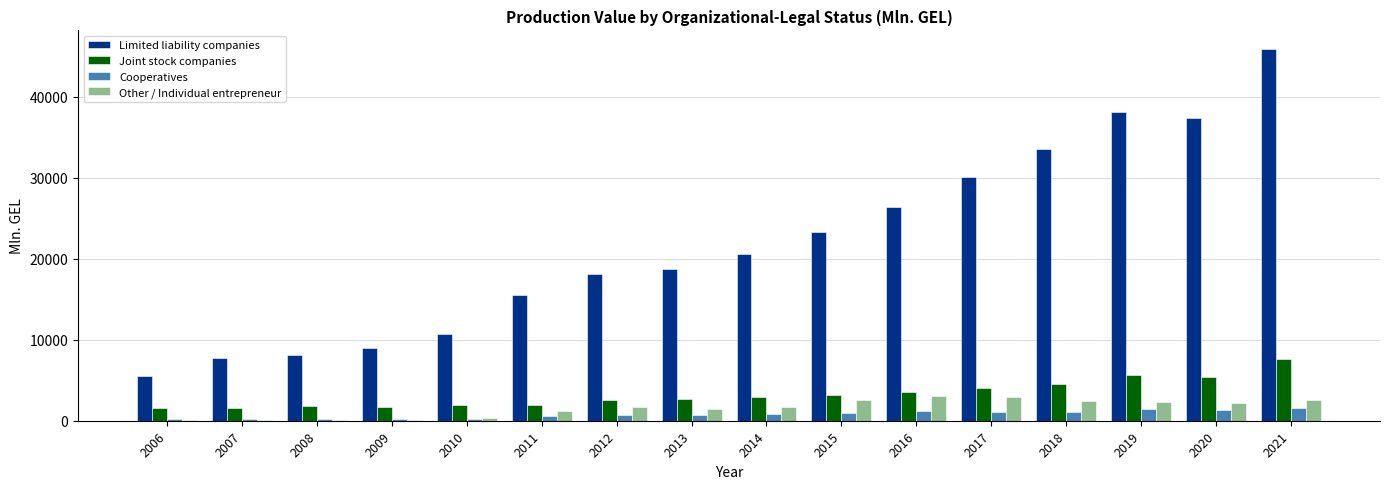

What is the sum of all Limited liability companies values?

348855.8